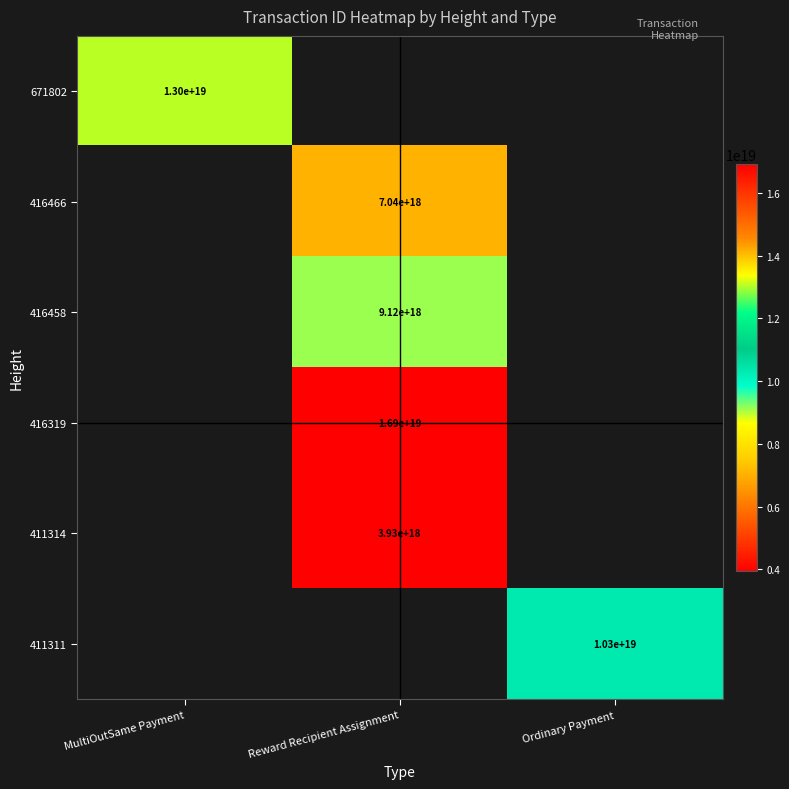

True or false: 416466 has a value of 7040000000000000000 at Reward Recipient Assignment.

True